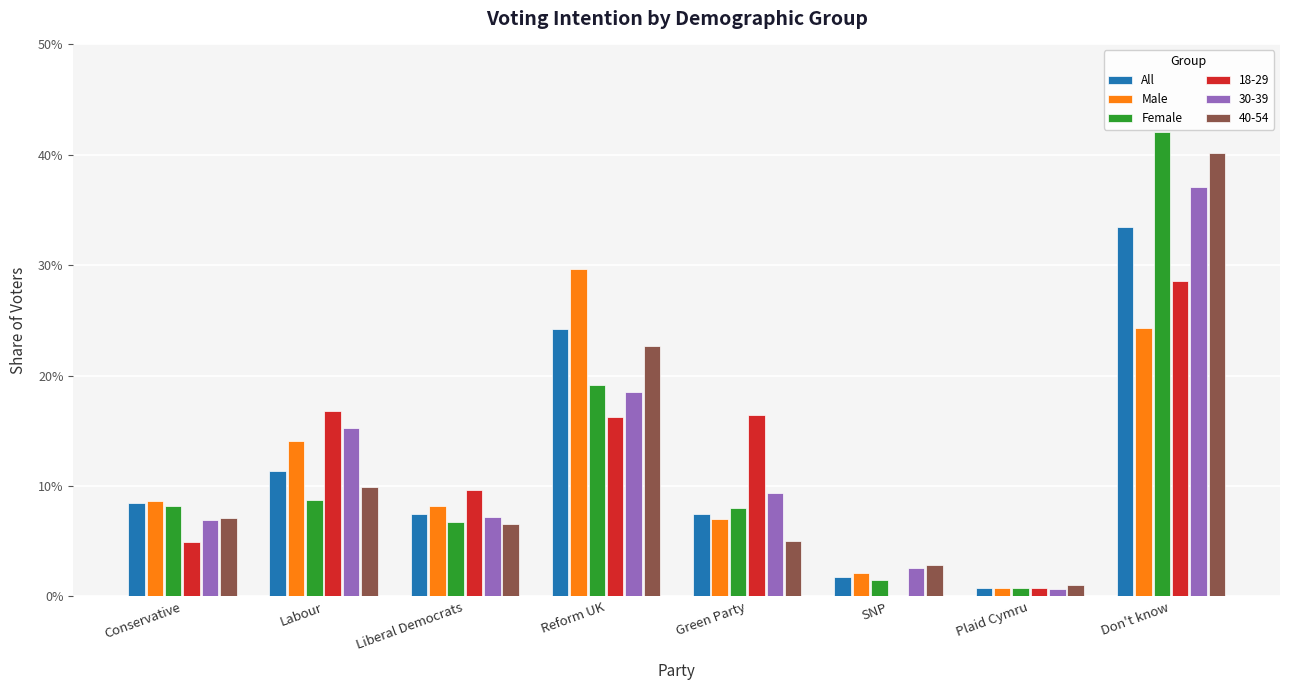

Is it true that All equals 0.1 at Green Party?

False